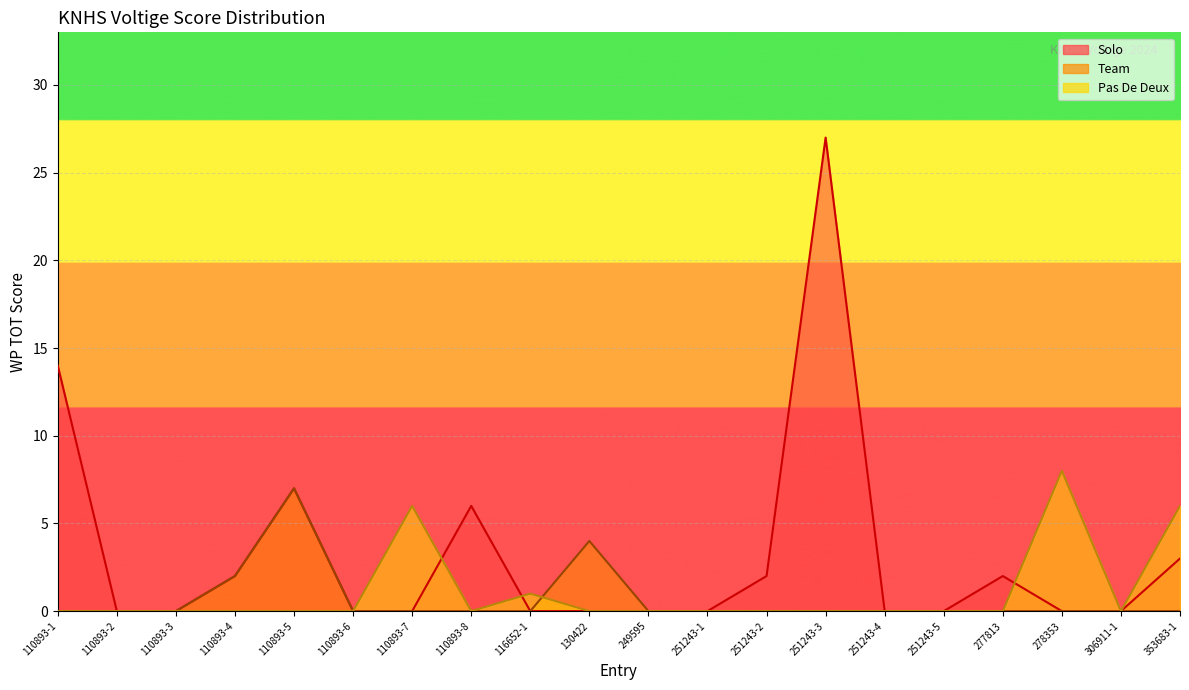

At which label does Team reach its peak?

110893-5